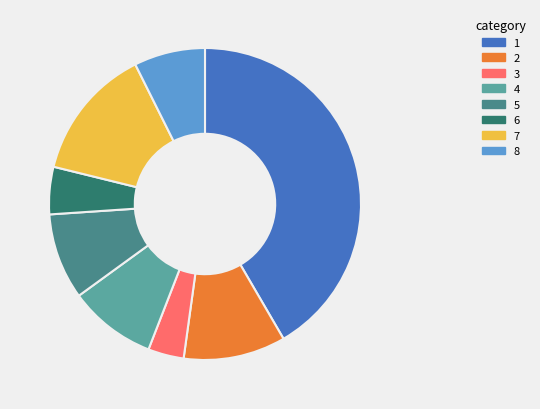

Is there any slice that represents more than half of the pie?

No